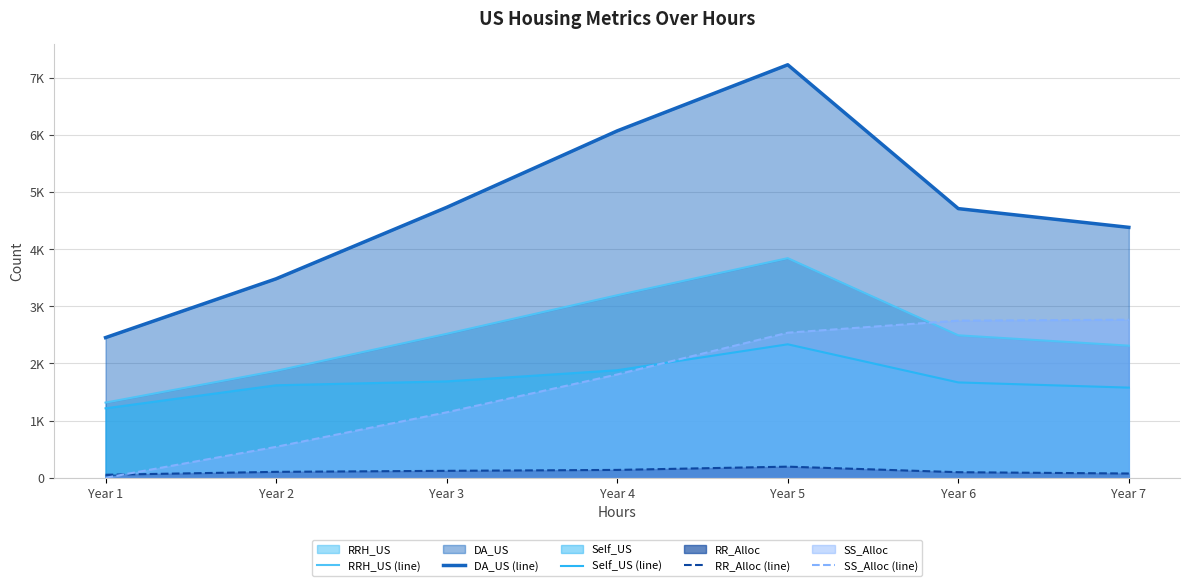

At which category is the sum across all series the highest?

Year 5